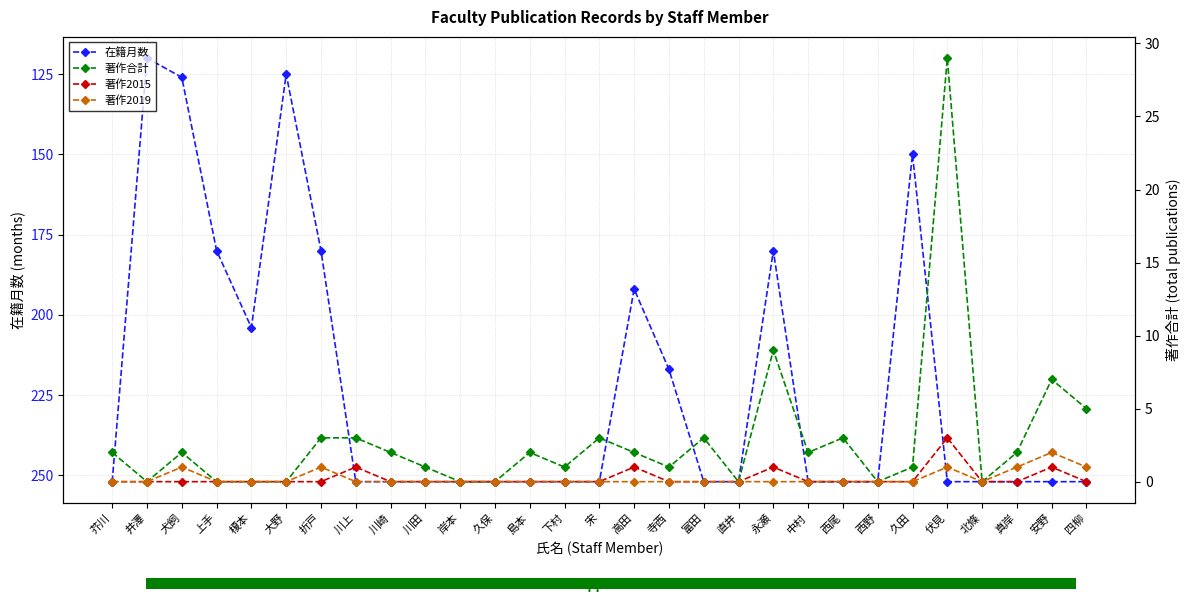

What is the difference between the second highest and second lowest values in the 著作2015 series?

1